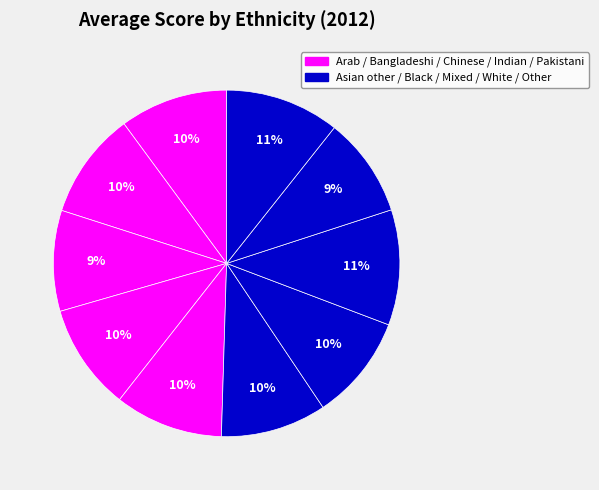

How many slices are in this pie chart?

10